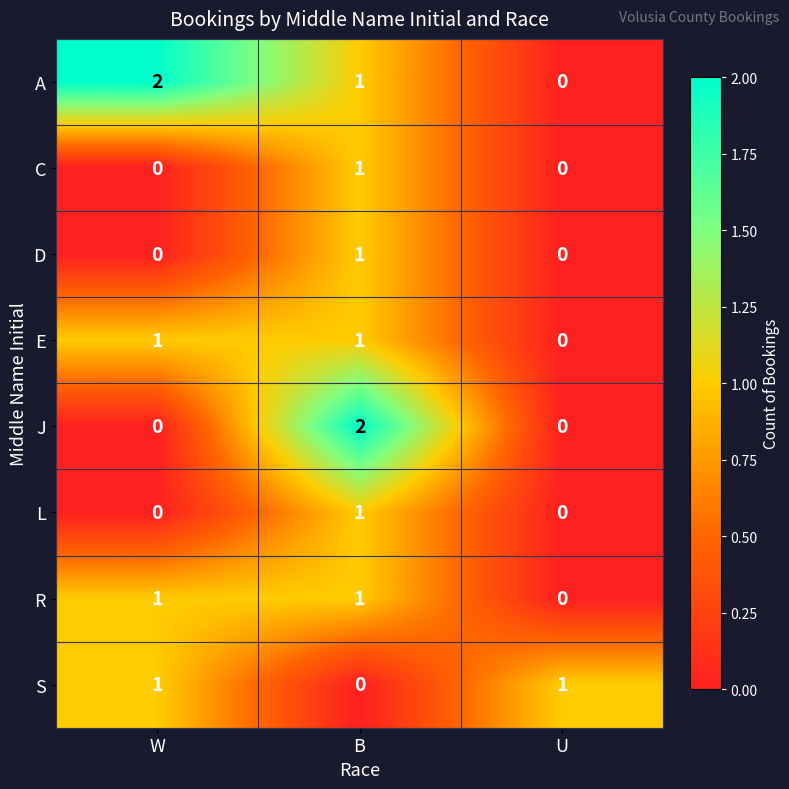

The value of R at U is -1. True or false?

False